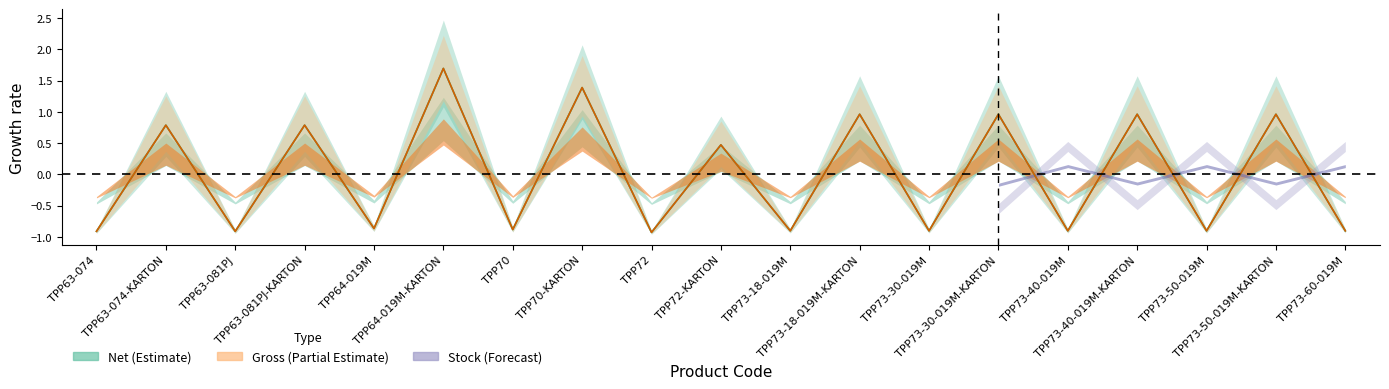

True or false: Gross has a value of -0.3 at TPP63-081PJ.

False